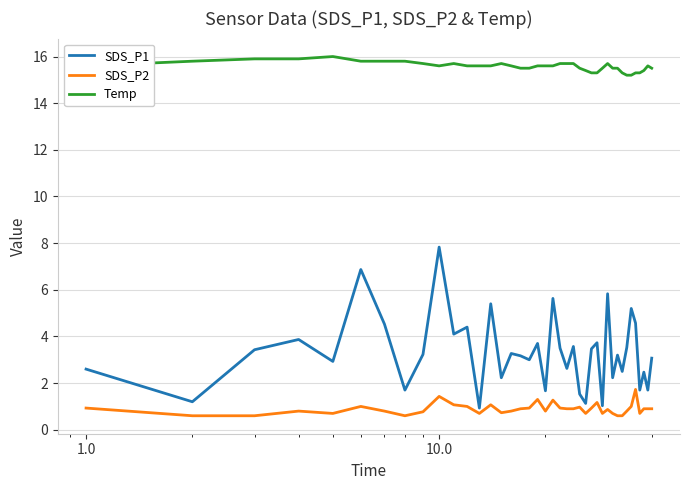

Which series has the largest total across all categories?

Temp